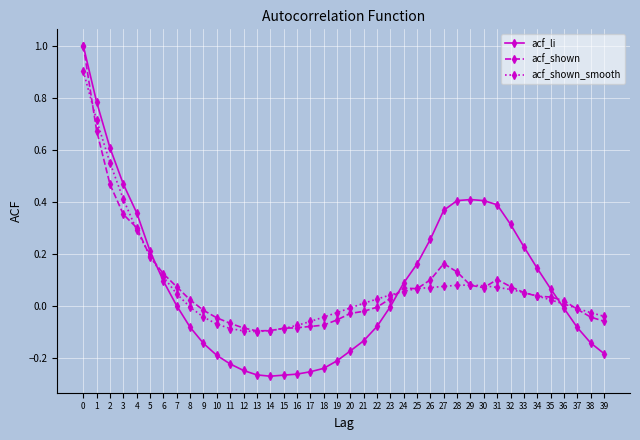

True or false: acf_shown_smooth has a value of 0.1 at 31.

True